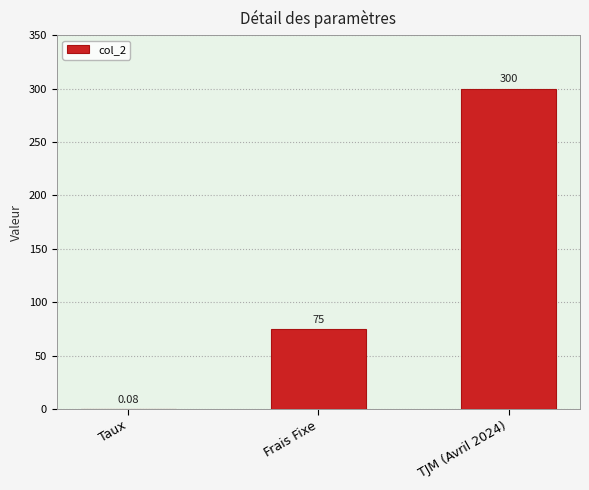

Does the chart contain stacked bars?

No